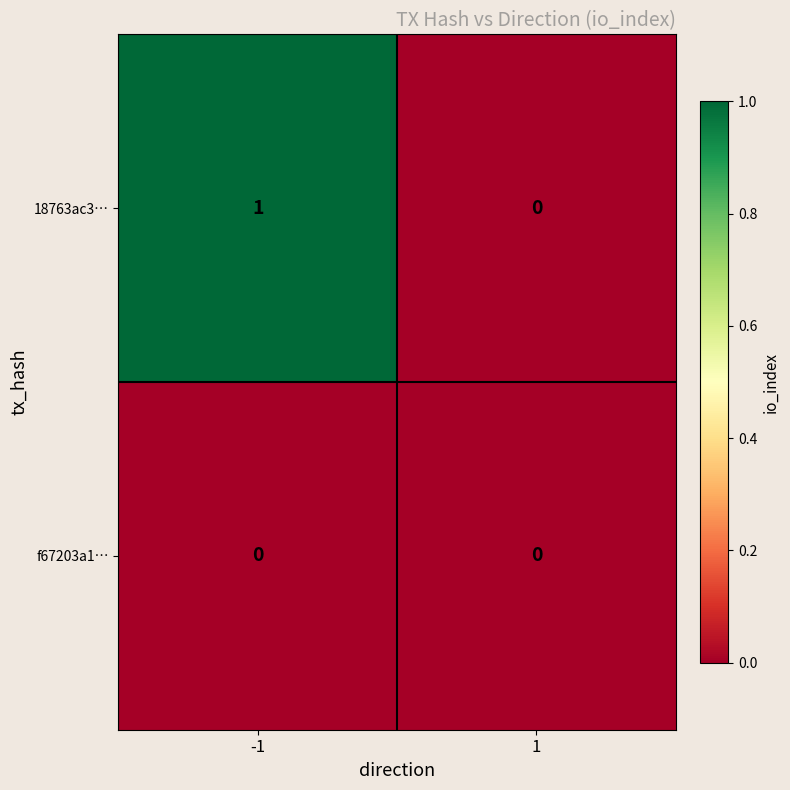

What is the greatest value displayed?

1